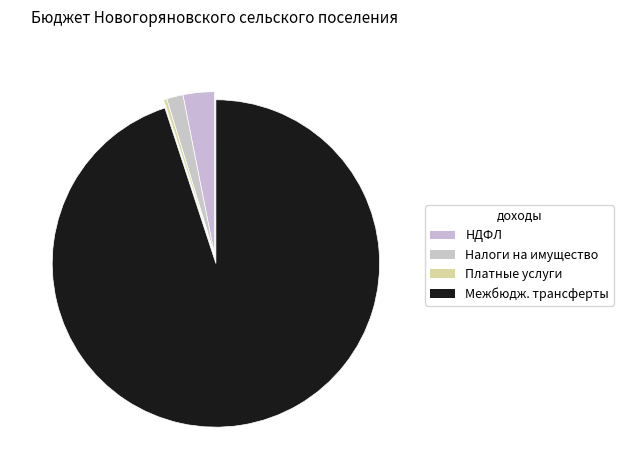

To the nearest percent, what is the average slice percentage?

25%